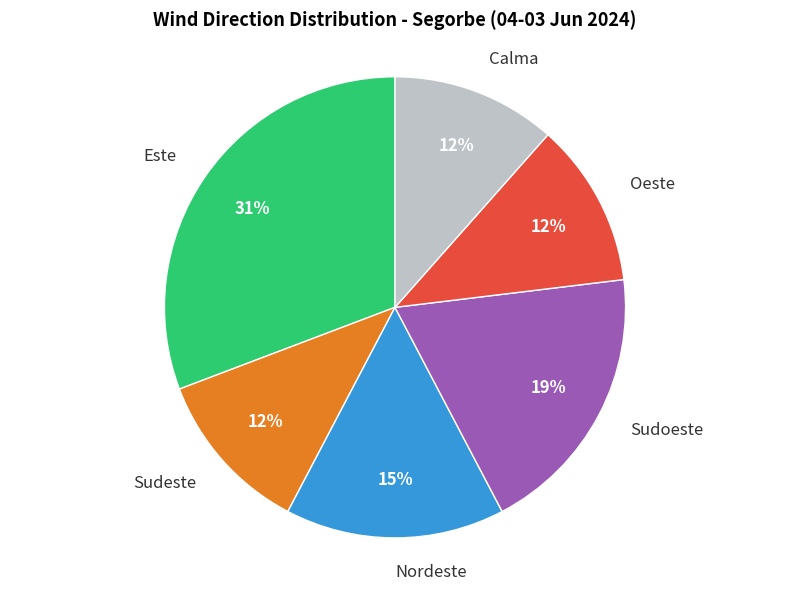

The Nordeste slice represents 25% of the pie. True or false?

False